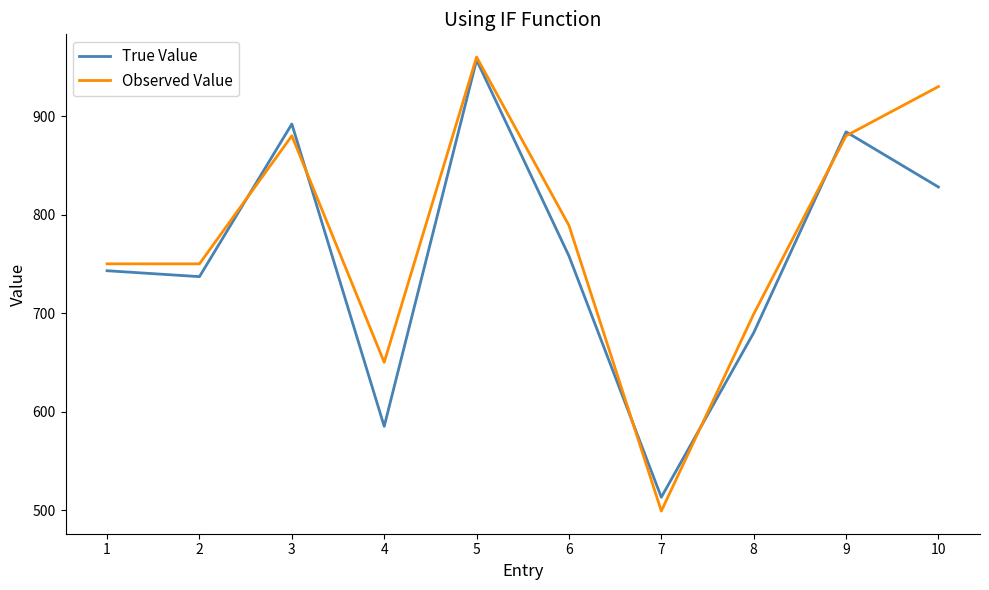

How many lines are shown in the chart?

2